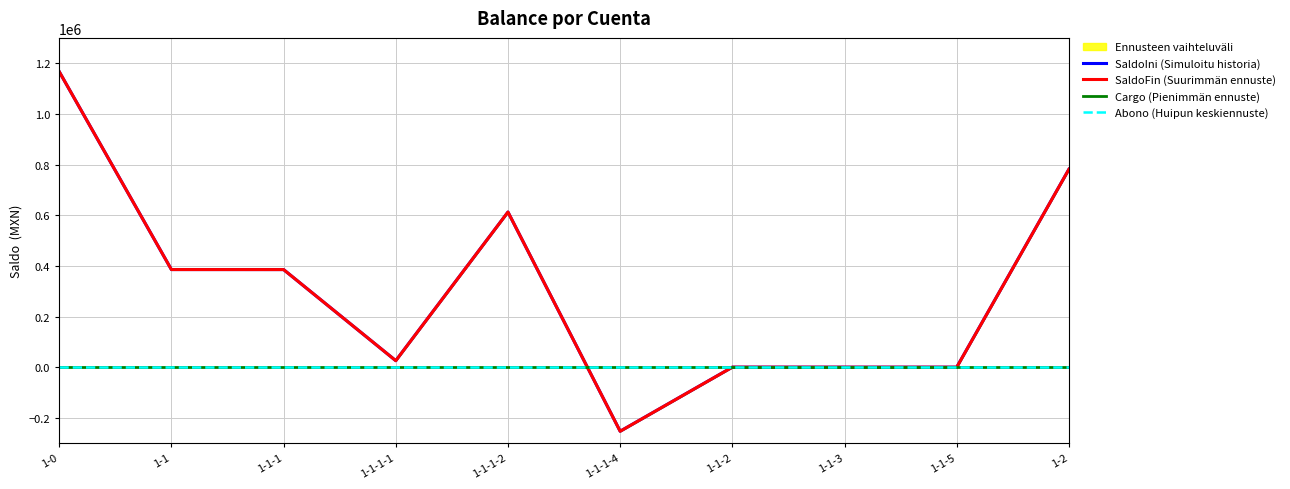

What is the sum of the SaldoIni (Simuloitu historia) values at 1-1-3 and 1-1-1-4?

-252878.7